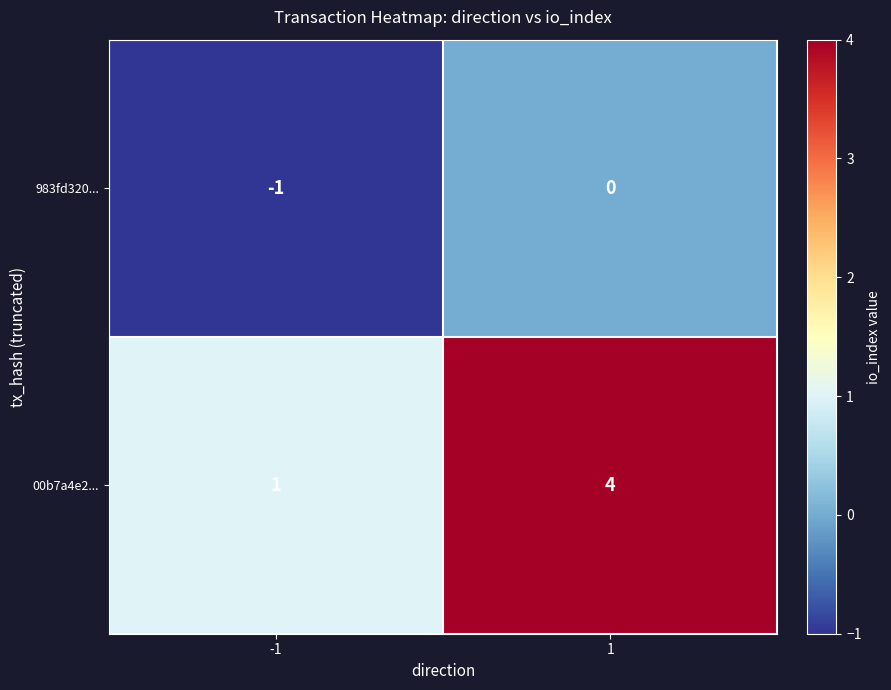

Which series has the largest total across all categories?

00b7a4e2...